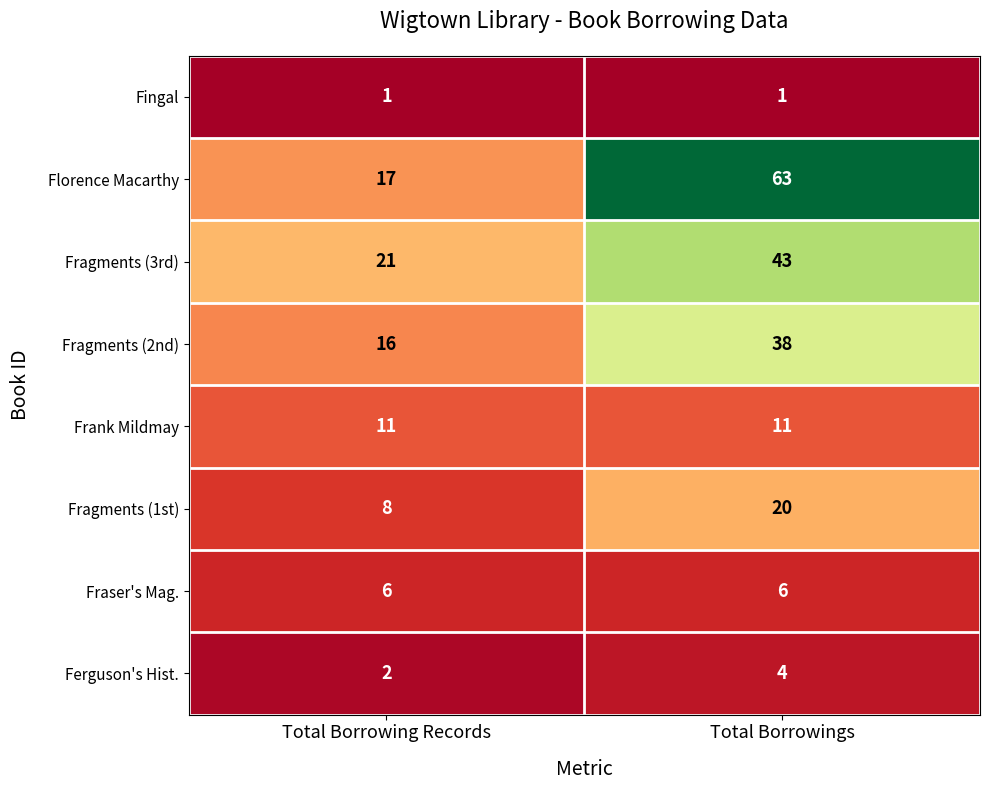

What is the difference between the highest and lowest values at Total Borrowings?

62